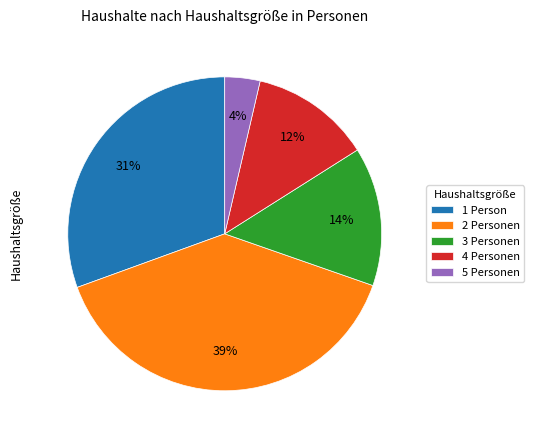

Do 3 Personen and 5 Personen together represent more than half of the pie?

No